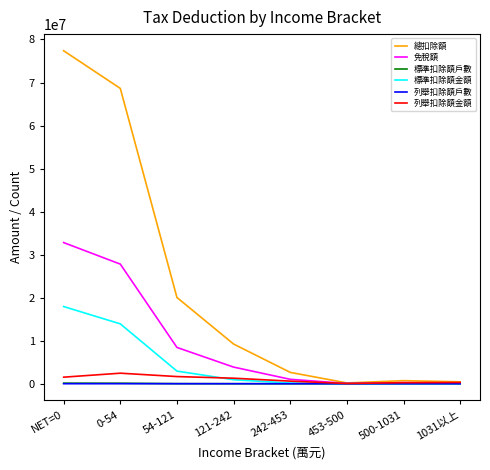

The 標準扣除額金額 series shows 17938883 at NET=0. True or false?

True